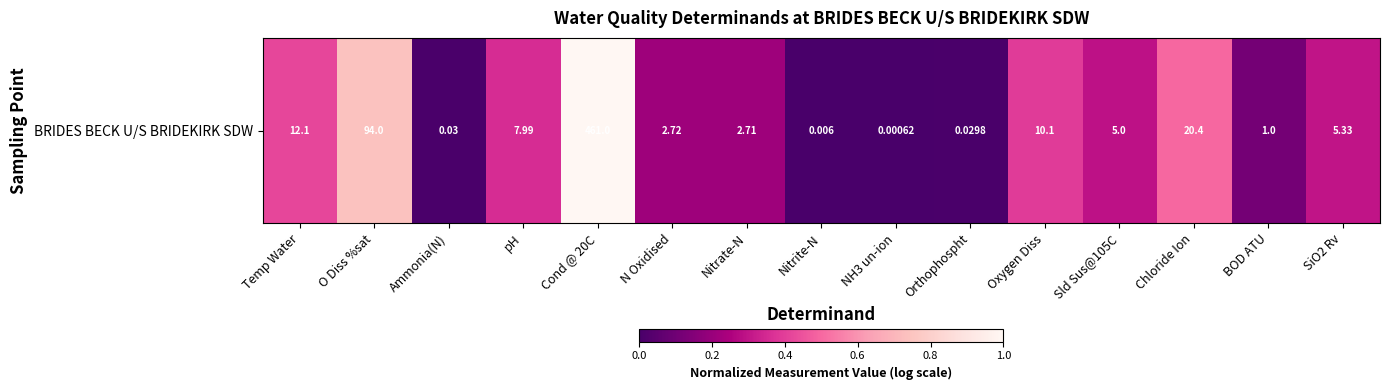

What is the maximum value shown in the chart?

1.0